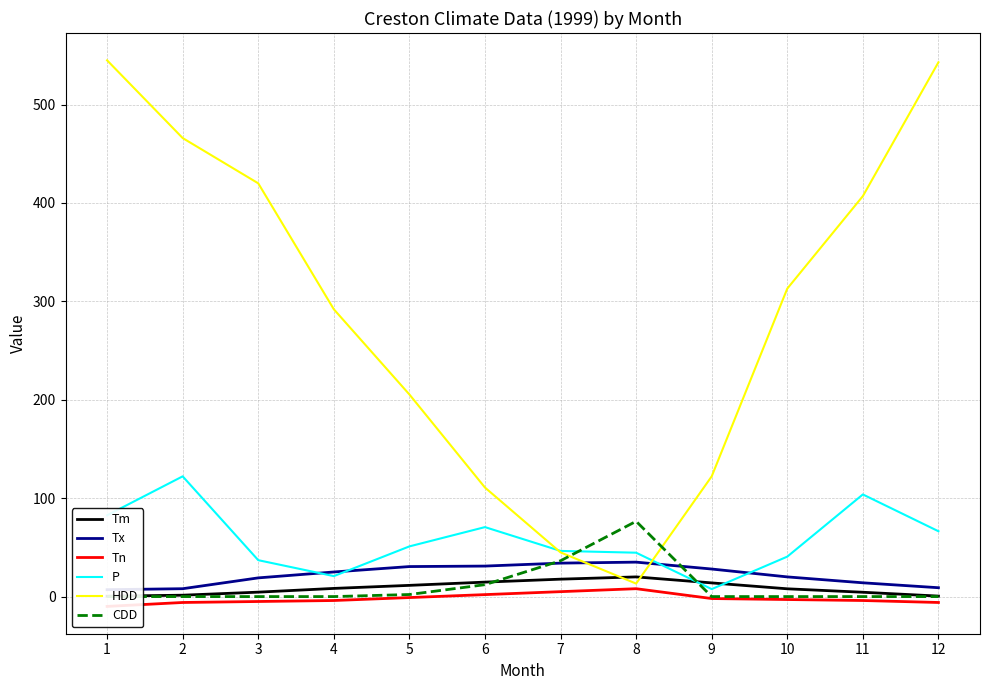

True or false: HDD and Tm cross at least once.

True